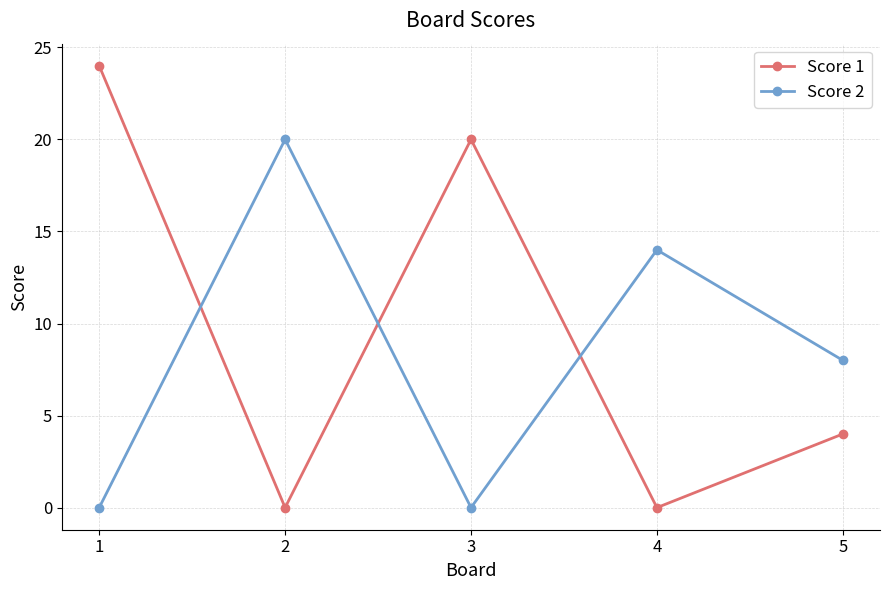

What is the difference between the second highest and second lowest values in the Score 1 series?

20